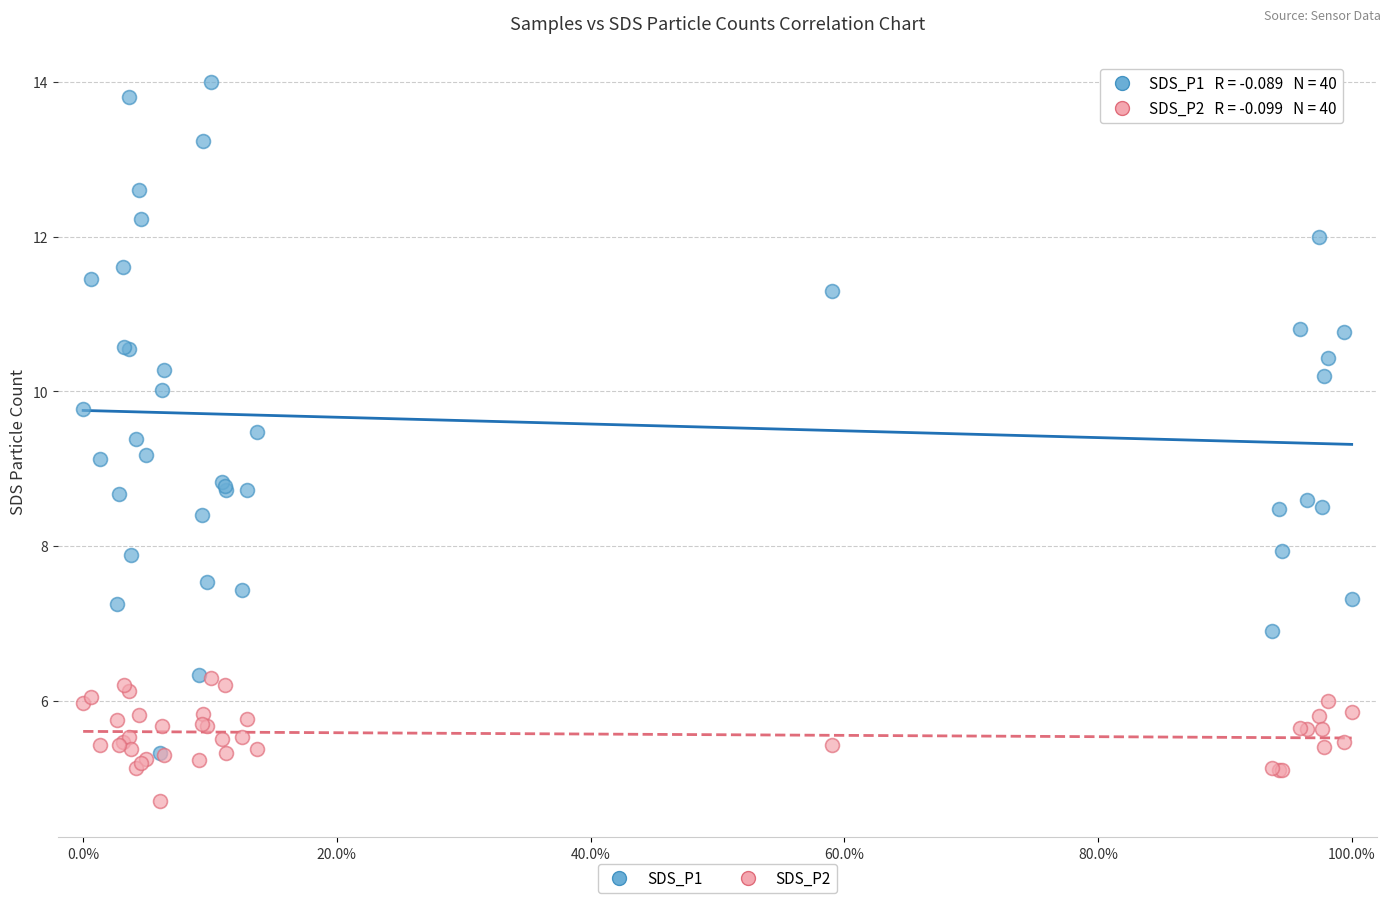

What are all the series names shown in the legend?

SDS_P1, SDS_P2